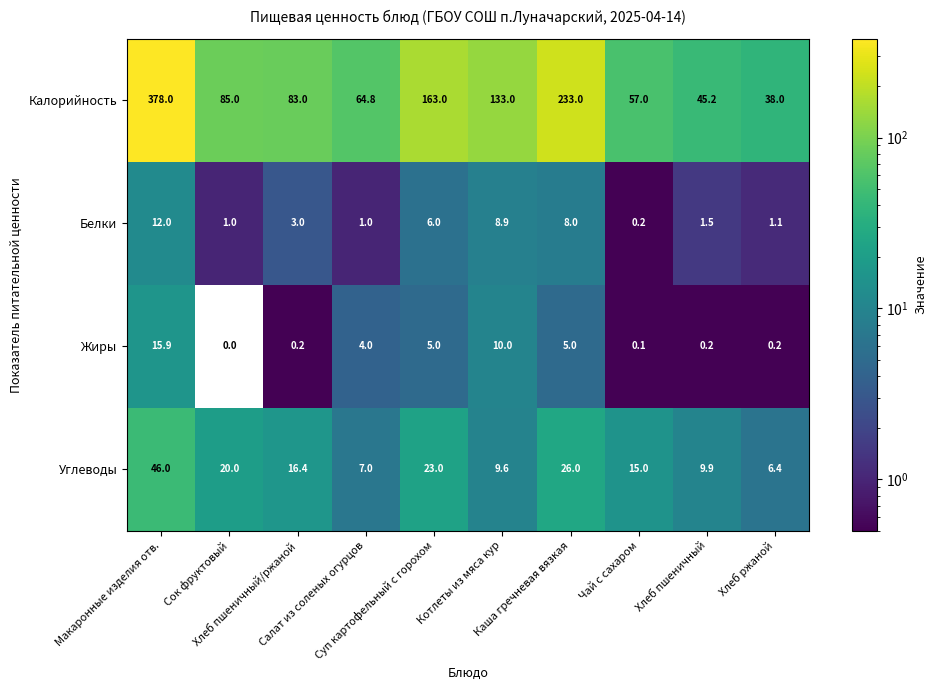

Rank the series at Макаронные изделия отв. from lowest to highest value.

Белки, Жиры, Углеводы, Калорийность